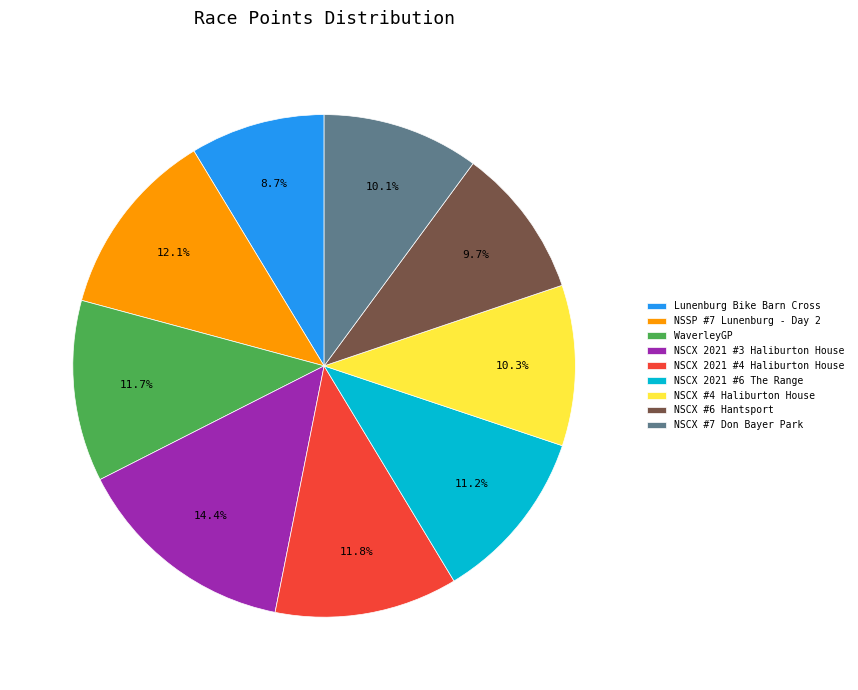

How many slices are in this pie chart?

9